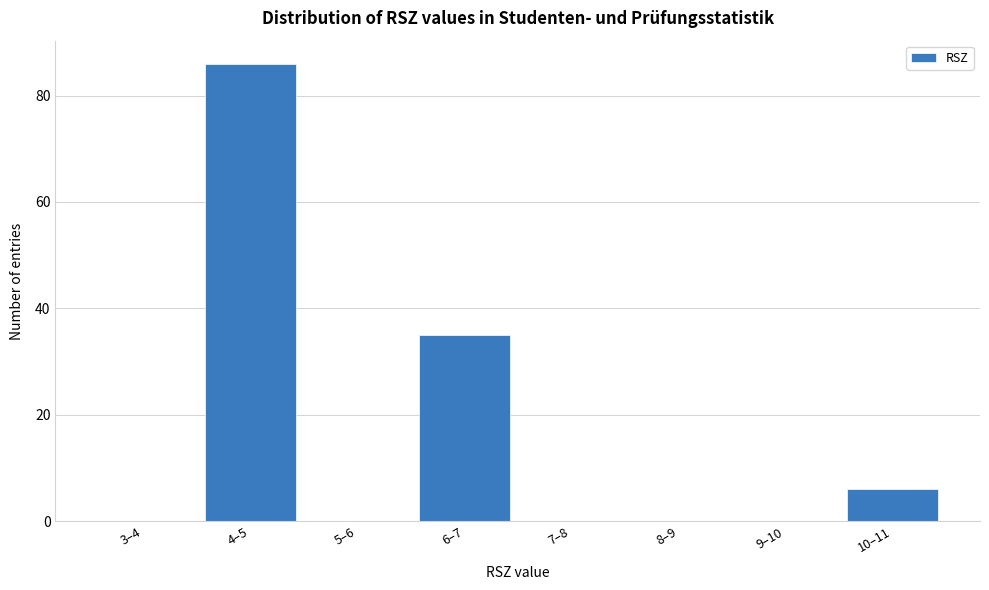

Reading left to right, list all the values displayed in this chart.

3–4=0	4–5=86	5–6=0	6–7=35	7–8=0	8–9=0	9–10=0	10–11=6